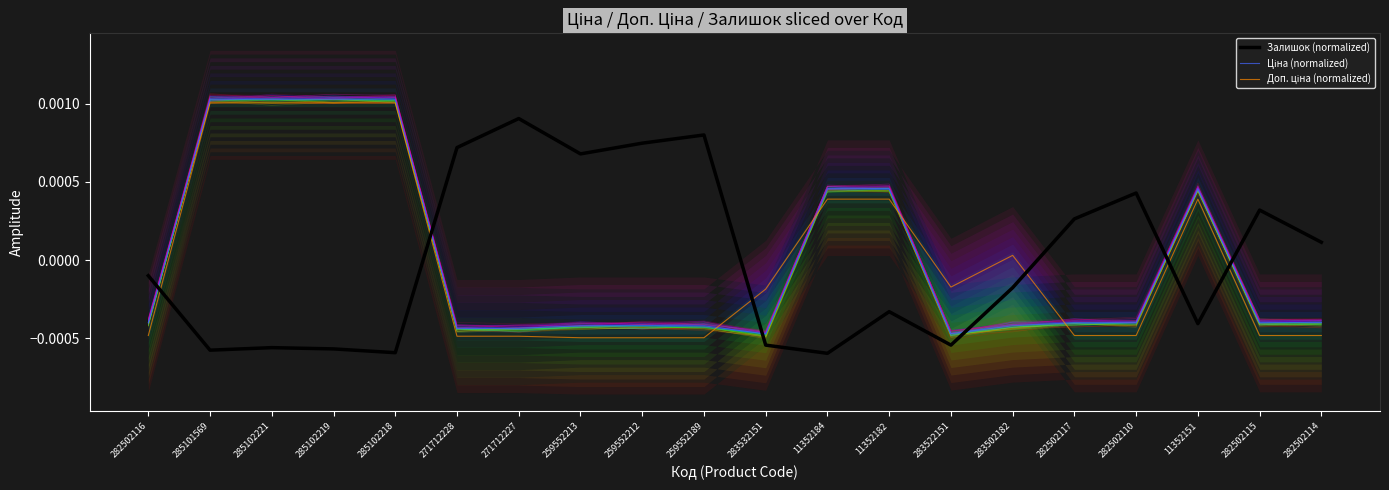

How many values in Залишок (normalized) are above zero?

9